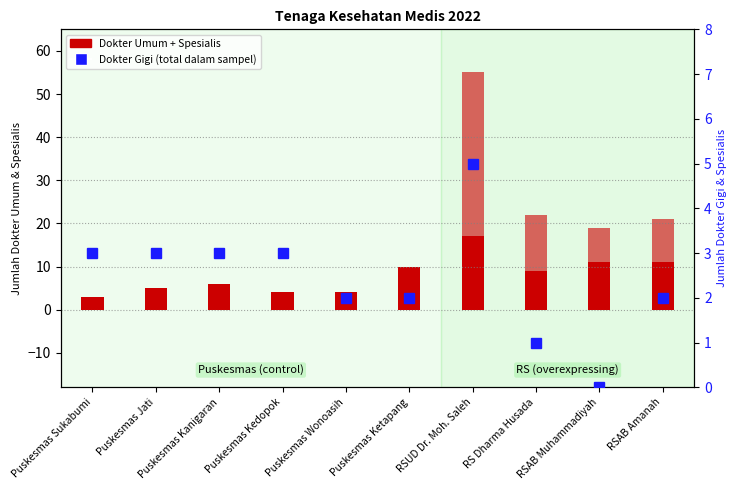

What is the sum of all Dokter Spesialis values?

69